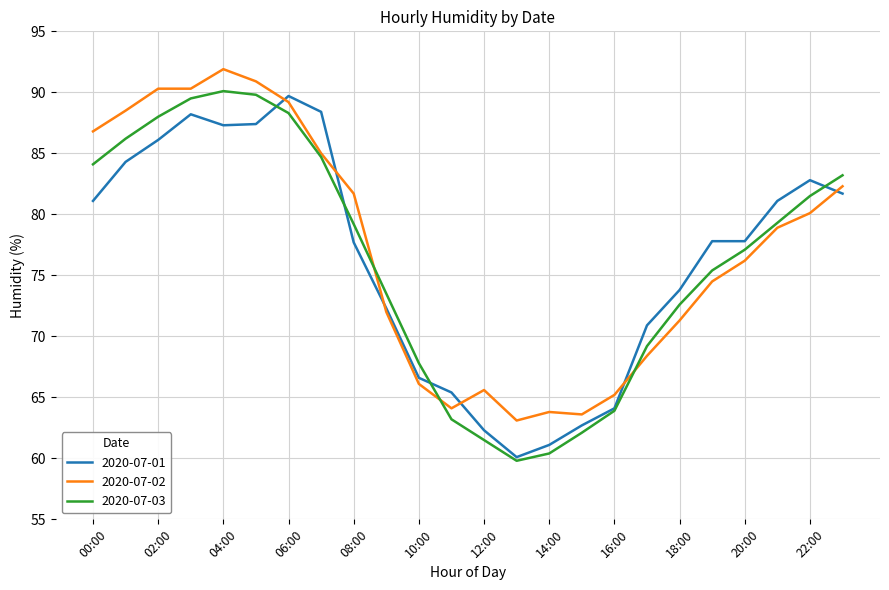

Which series has the widest spread of values?

2020-07-03